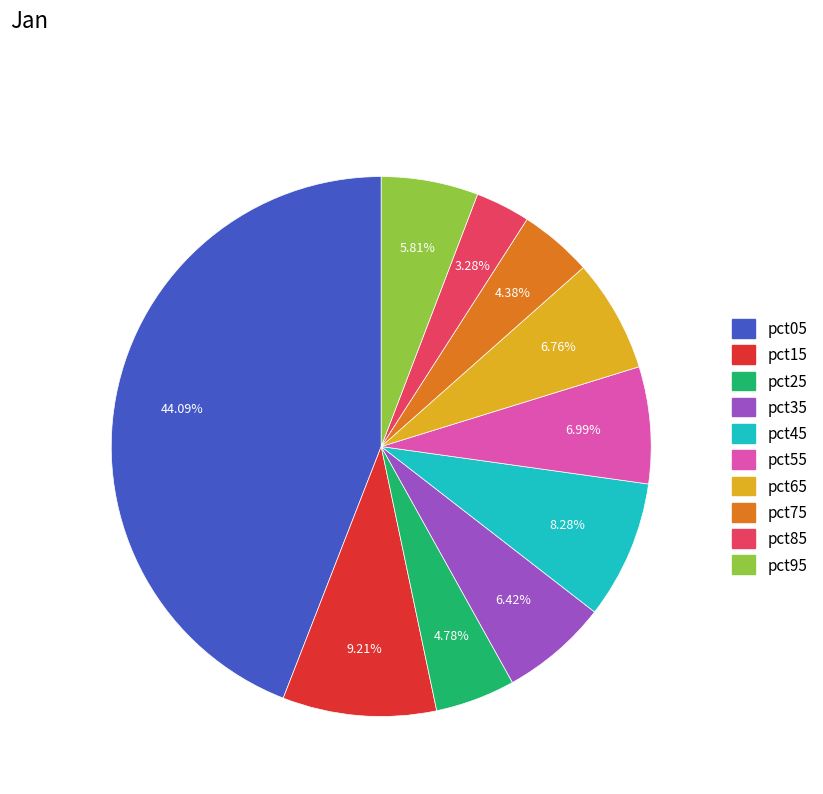

To the nearest percent, what percentage of the pie is pct75?

4%